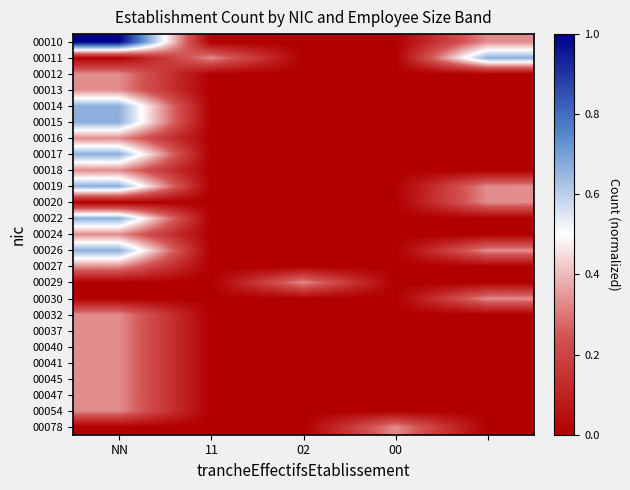

What is the maximum value shown in the chart?

1.0